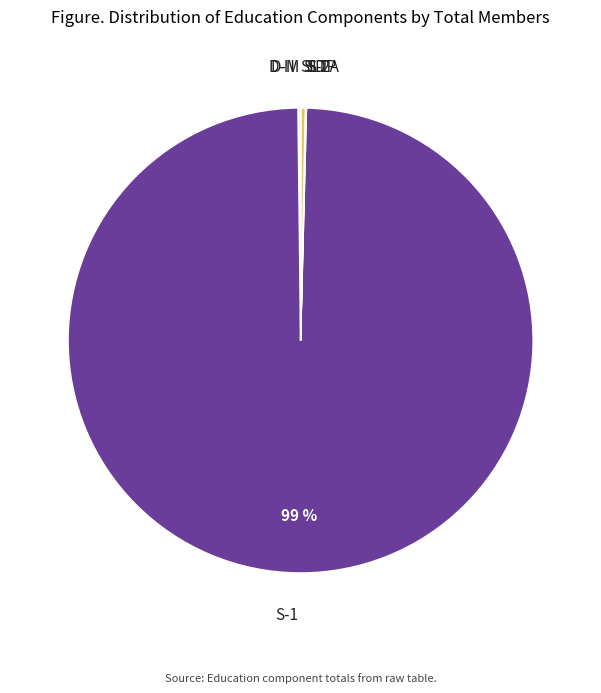

True or false: S-1 accounts for 89% of the total.

False